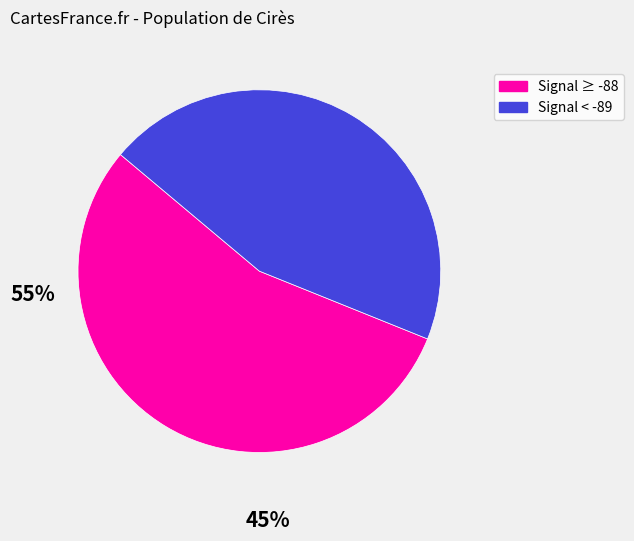

Is there a majority slice in this chart?

Yes